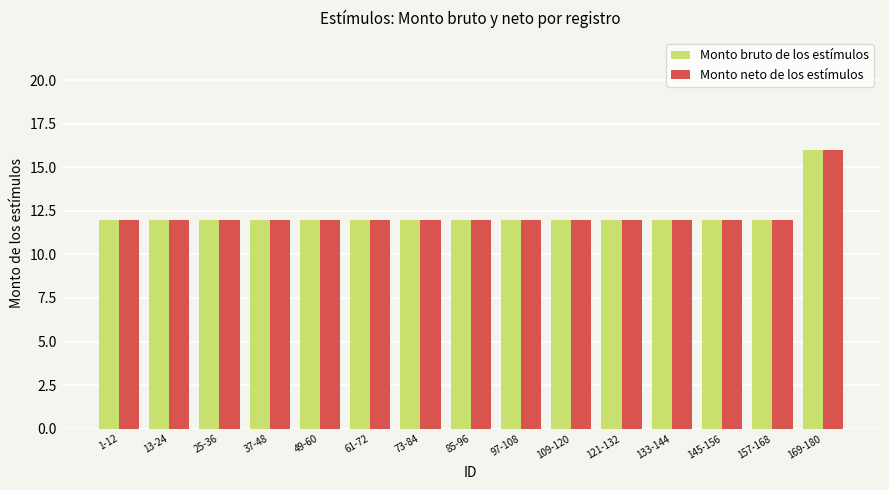

What is the label of the 6th bar from the left?

61-72